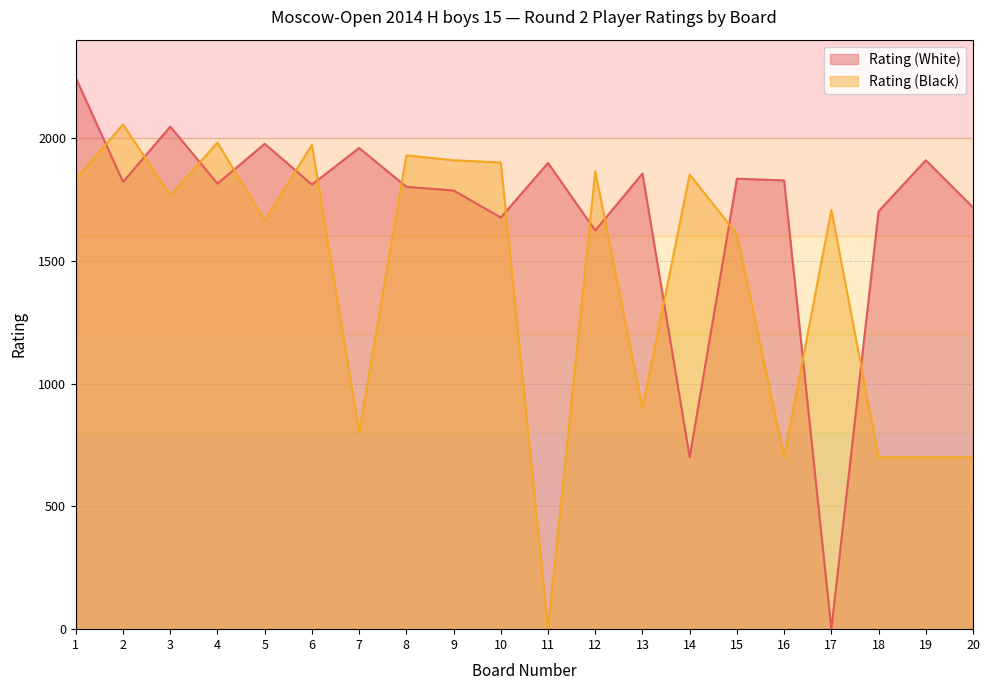

Which series has the largest total across all categories?

Rating (White)